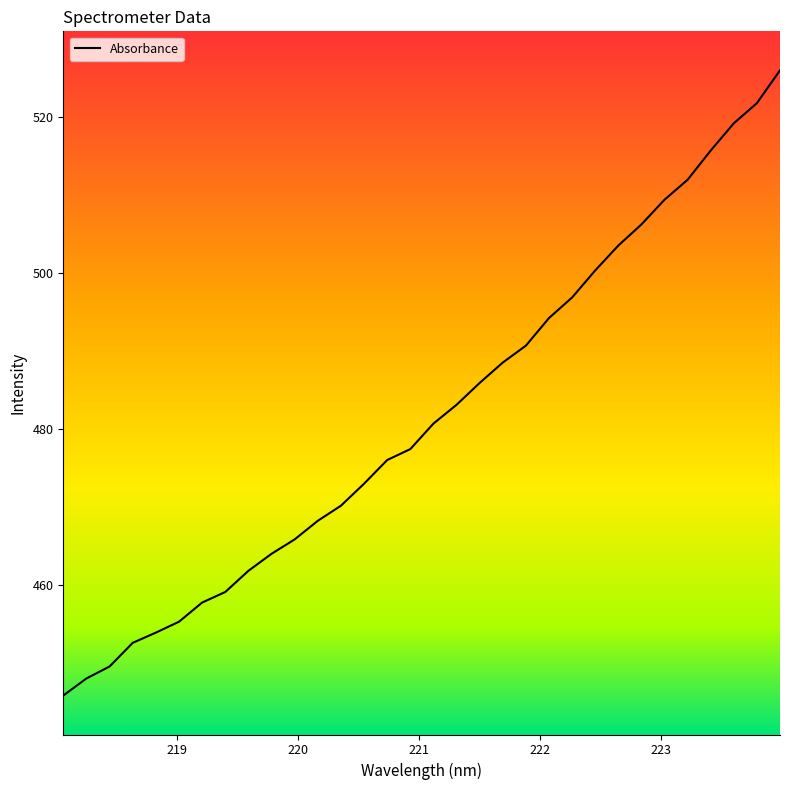

What is the difference between the maximum and minimum values?

80.2